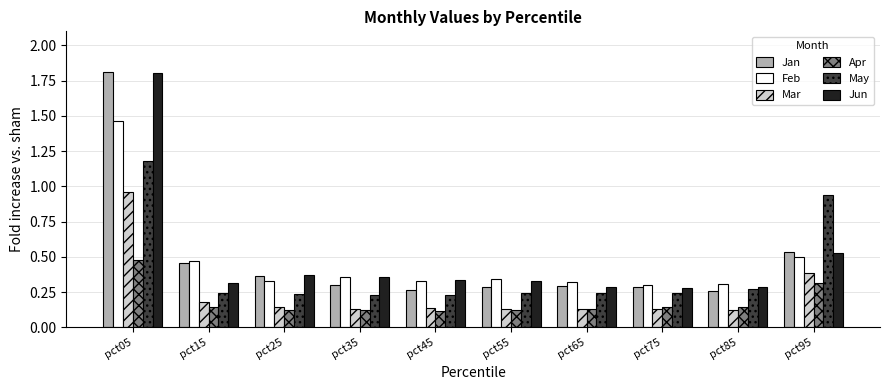

At which category is the sum across all series the highest?

pct05